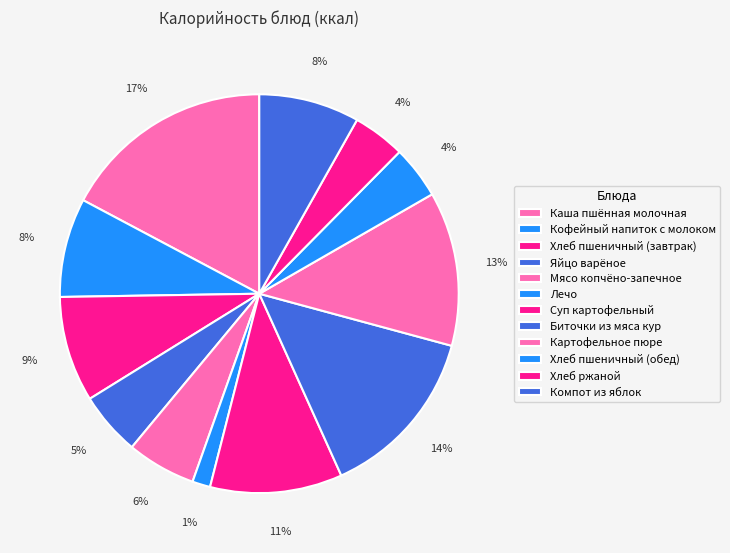

What is the ratio of the value at Хлеб ржаной to the value at Суп картофельный?

0.4